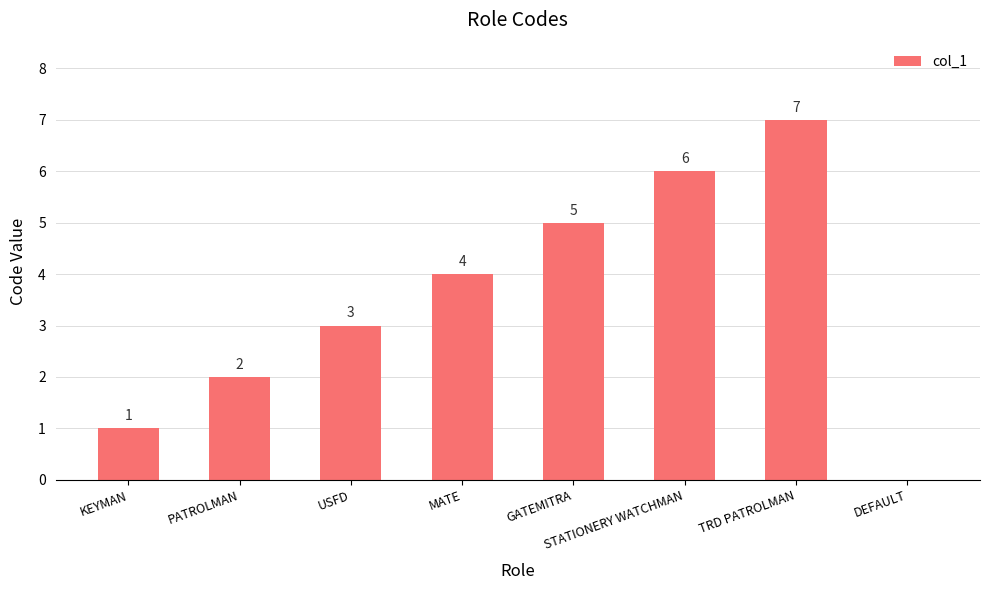

At which label is the value closest to 3?

USFD